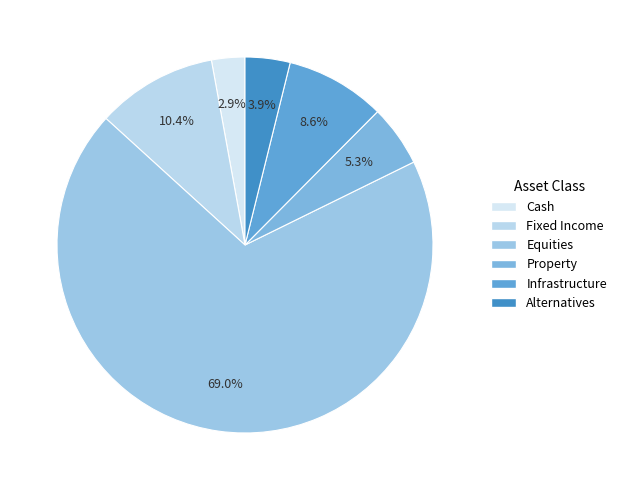

What is the smallest slice in the pie chart?

Cash